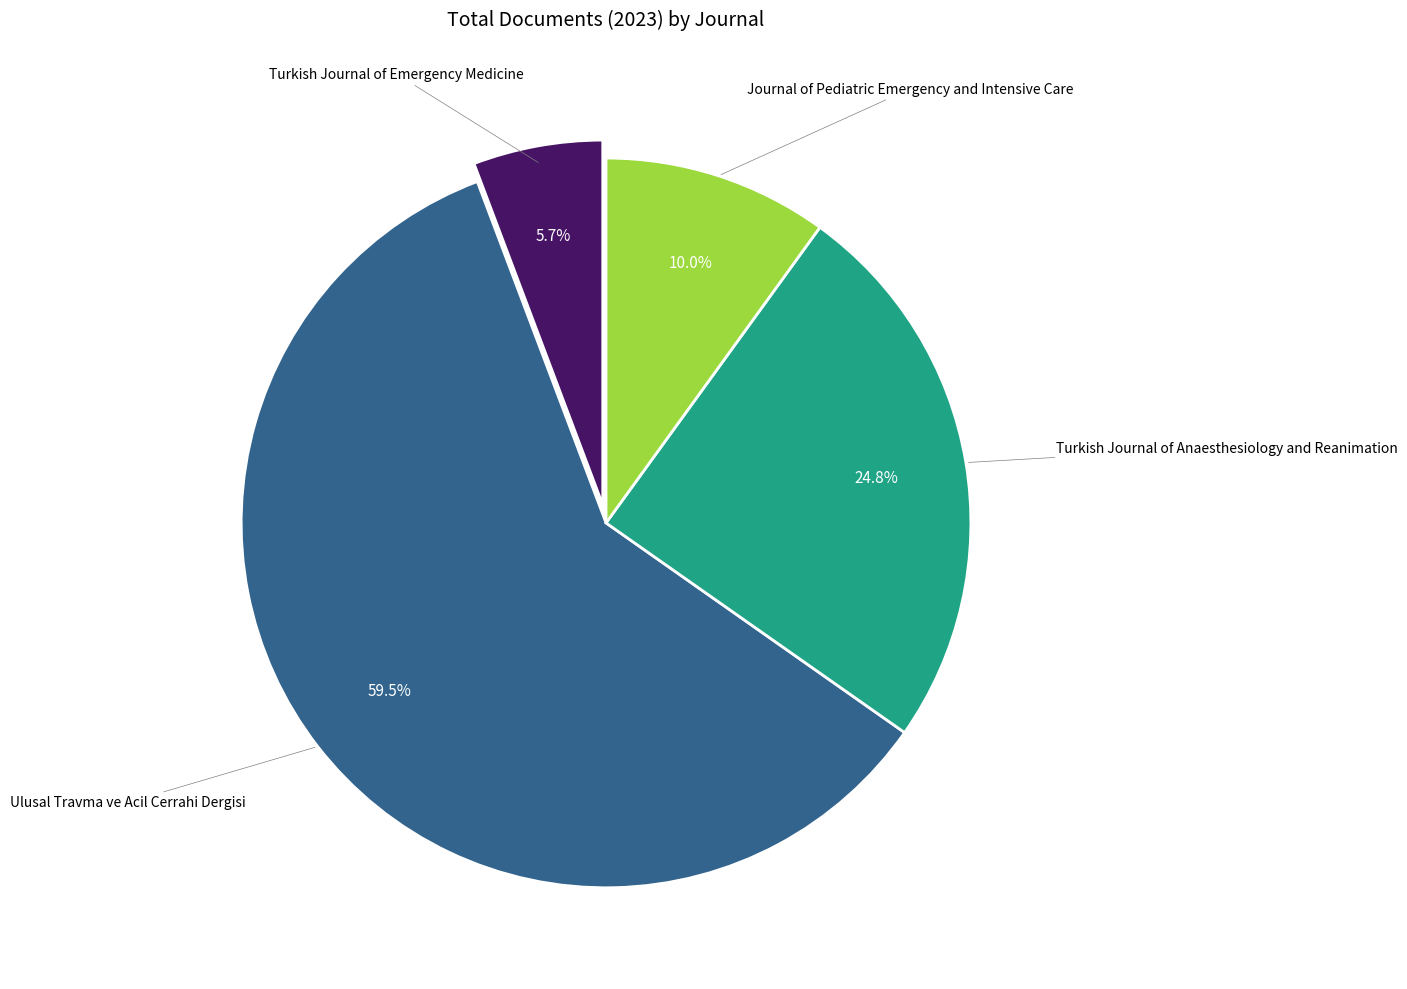

Is there any slice that represents more than half of the pie?

Yes